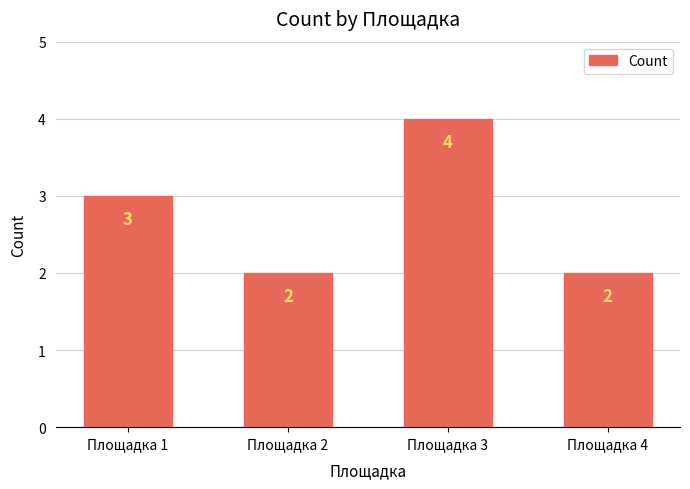

Are the bars grouped side by side (vs. stacked)?

No